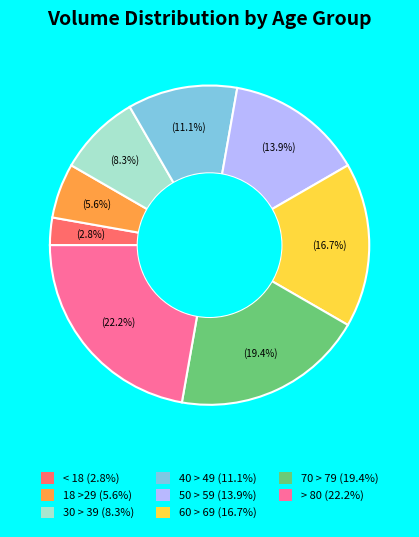

What percentage is the < 18 slice, to the nearest percent?

3%